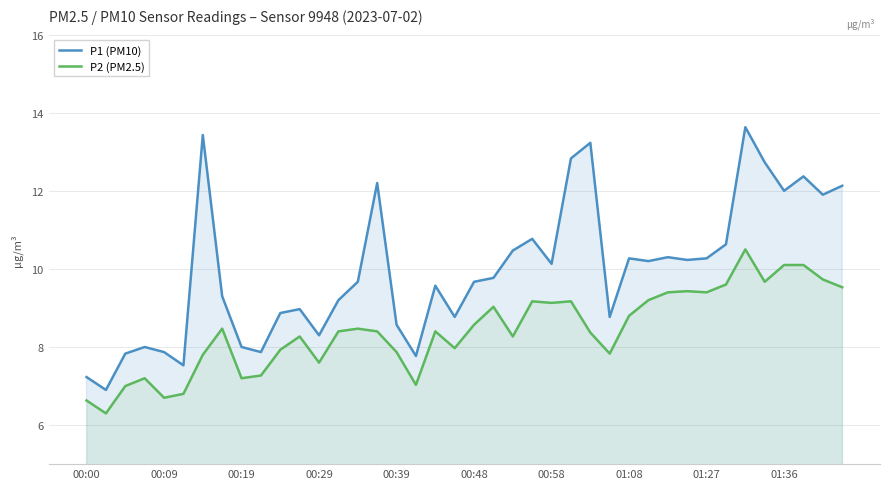

What is the average value of the P2 (PM2.5) series?

8.4